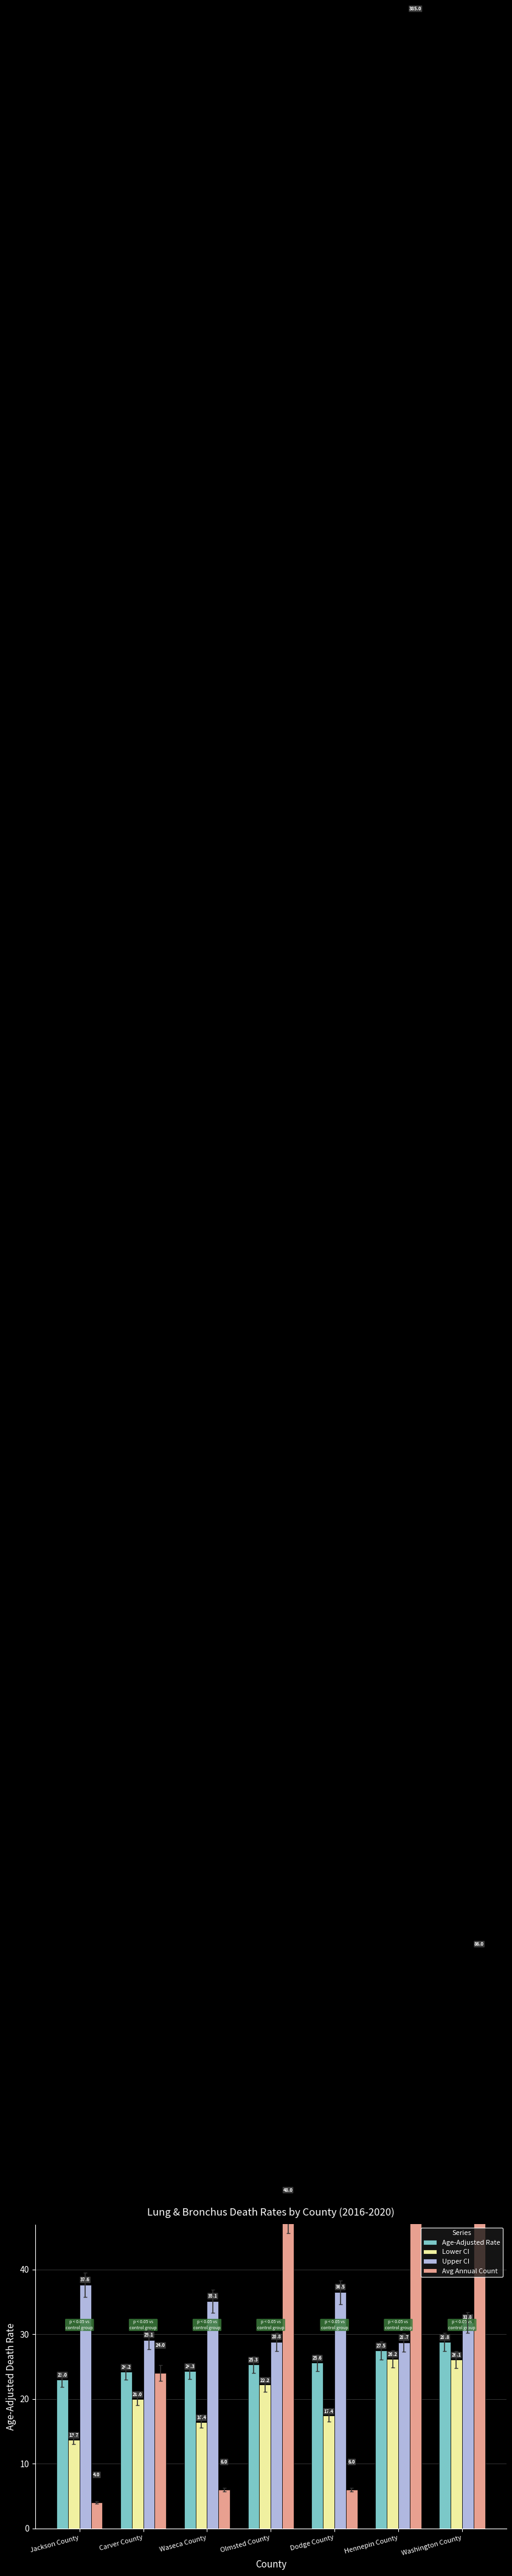

True or false: Lower CI has a value of 13.7 at Jackson County.

True